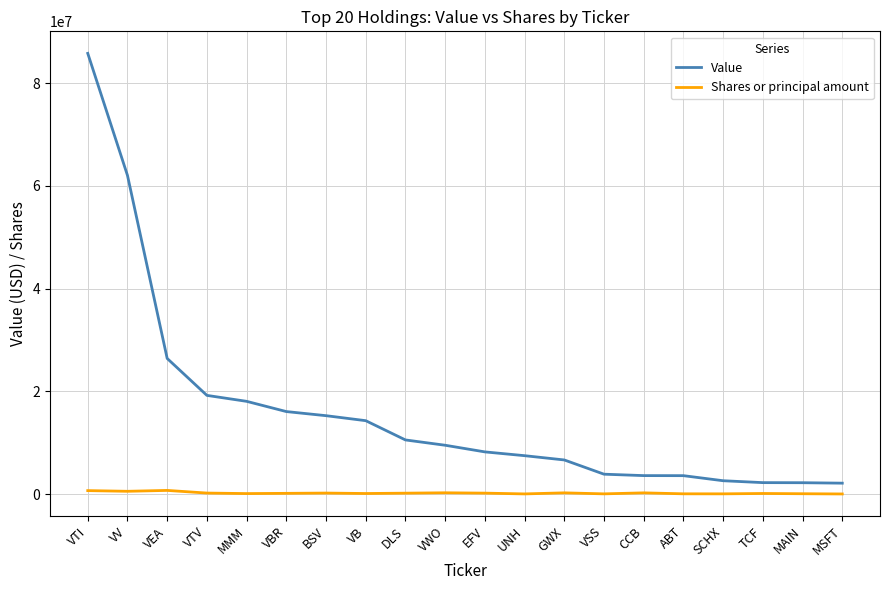

What is the highest value of the Shares or principal amount series?

711697